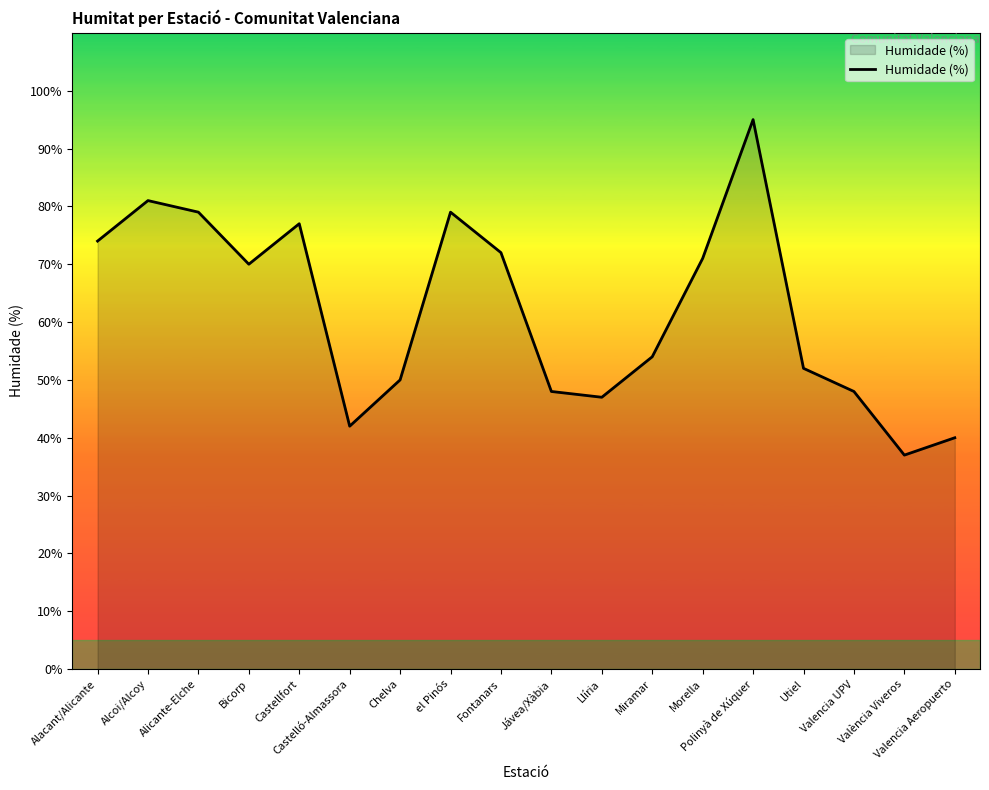

What is the ratio of the value at Chelva to the value at Castellfort?

0.6